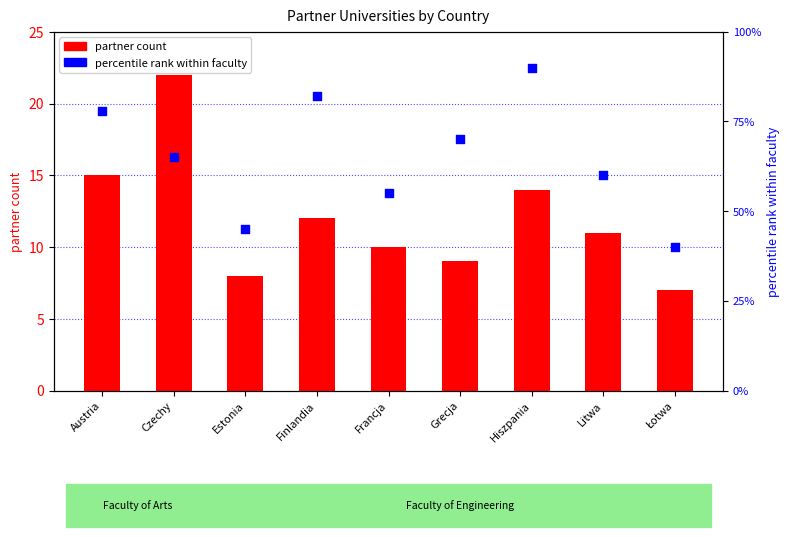

Which series contains the highest Y value?

percentile rank within faculty